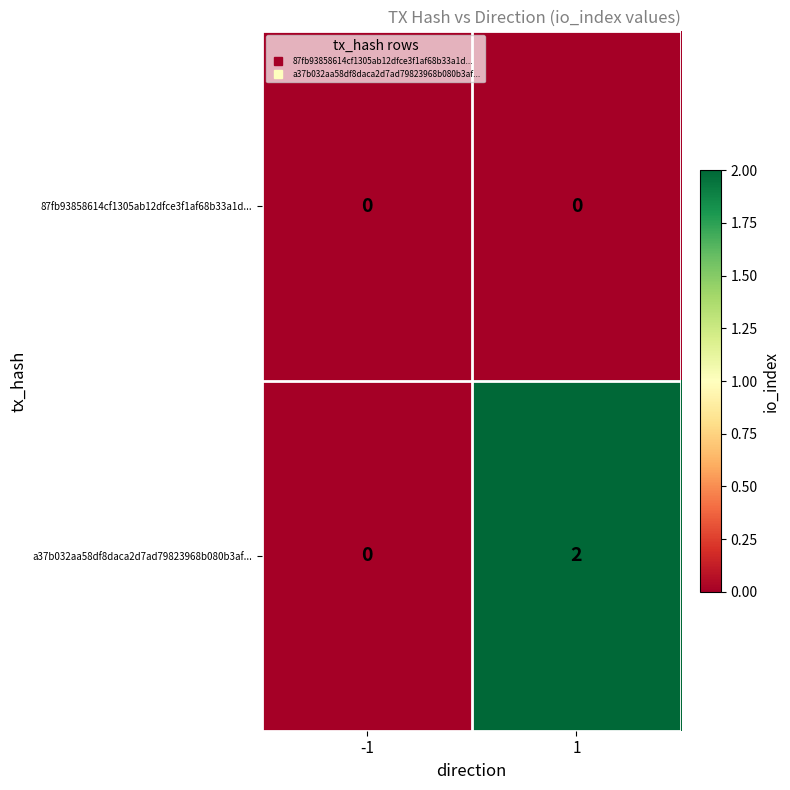

The a37b032aa58df8daca2d7ad79823968b080b3af... series shows 3 at 1. True or false?

False